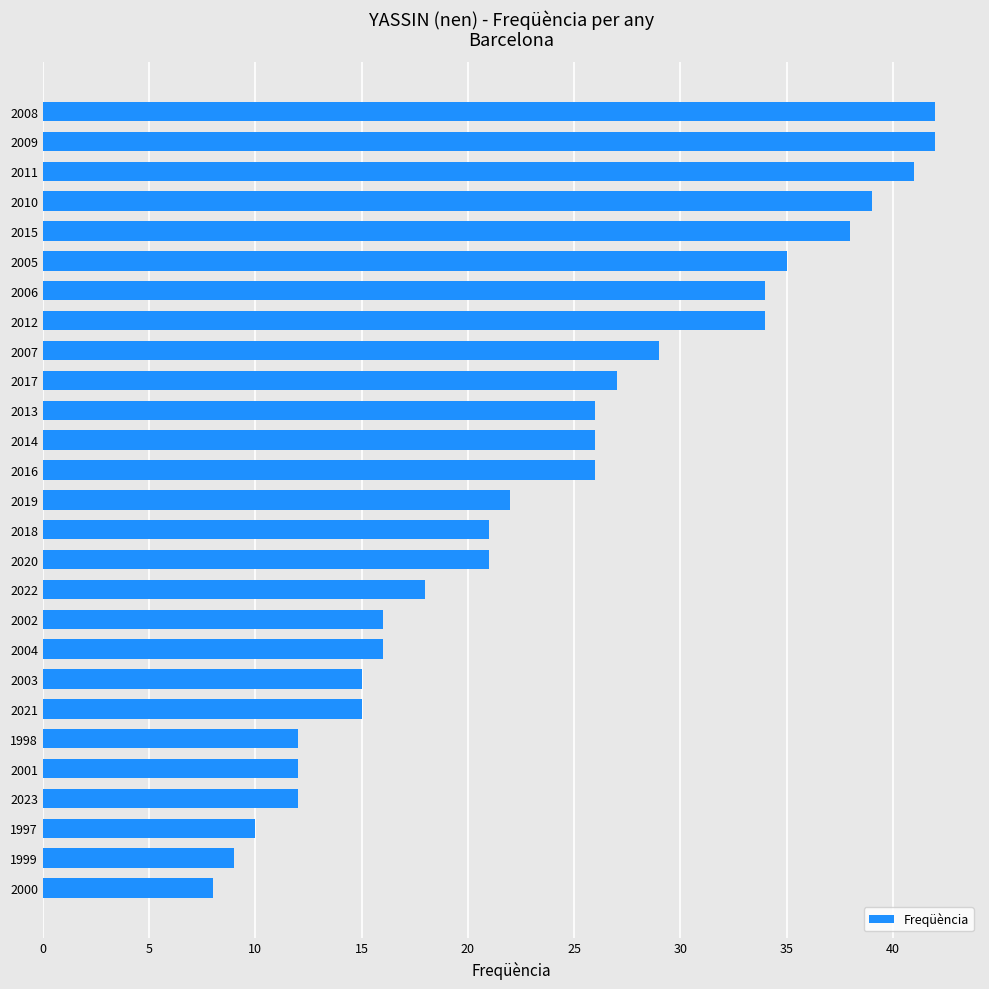

What is the minimum value shown in the chart?

8